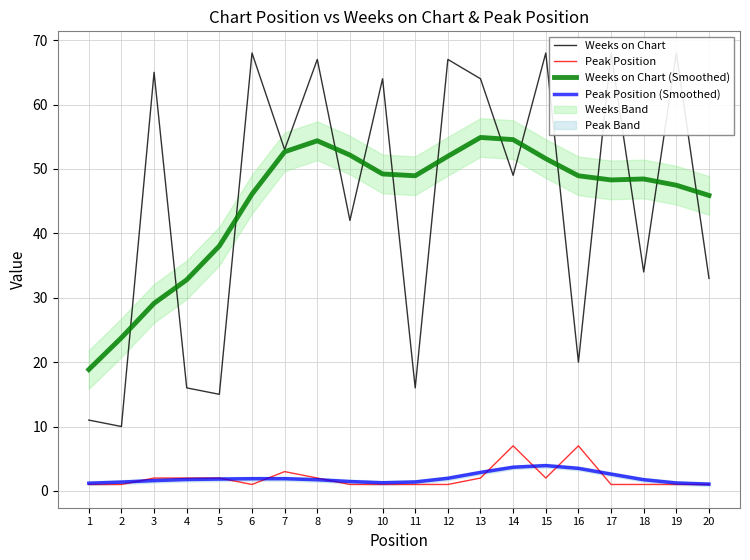

Count the number of categories in the chart.

20